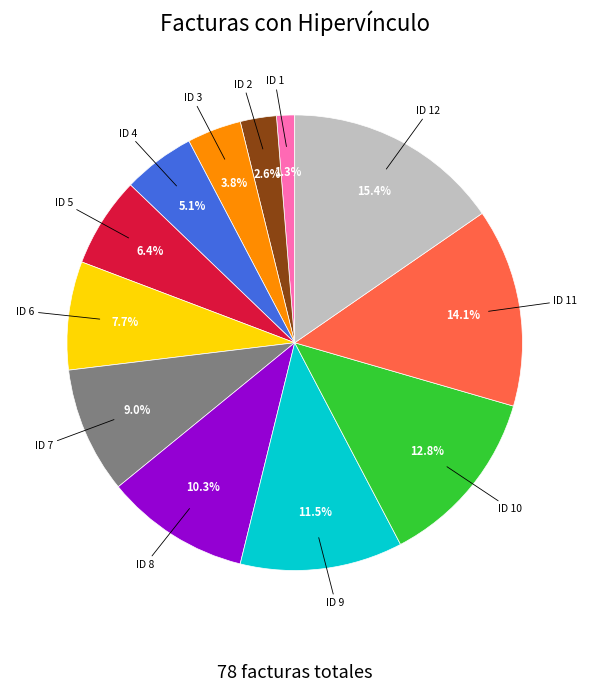

Is there any slice that represents more than half of the pie?

No